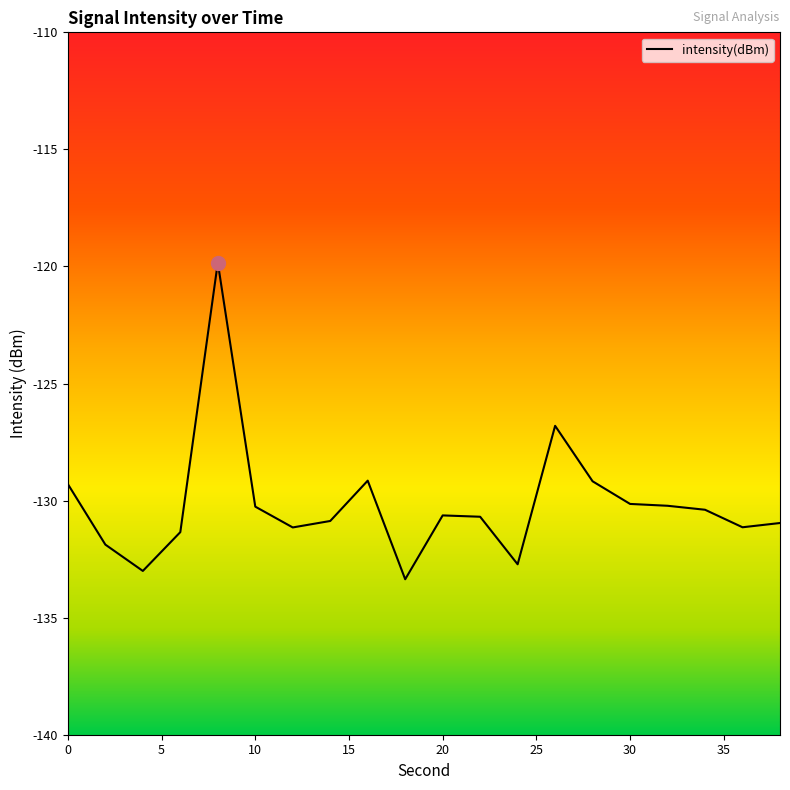

What is the value of the 13th point from the left?

-132.7